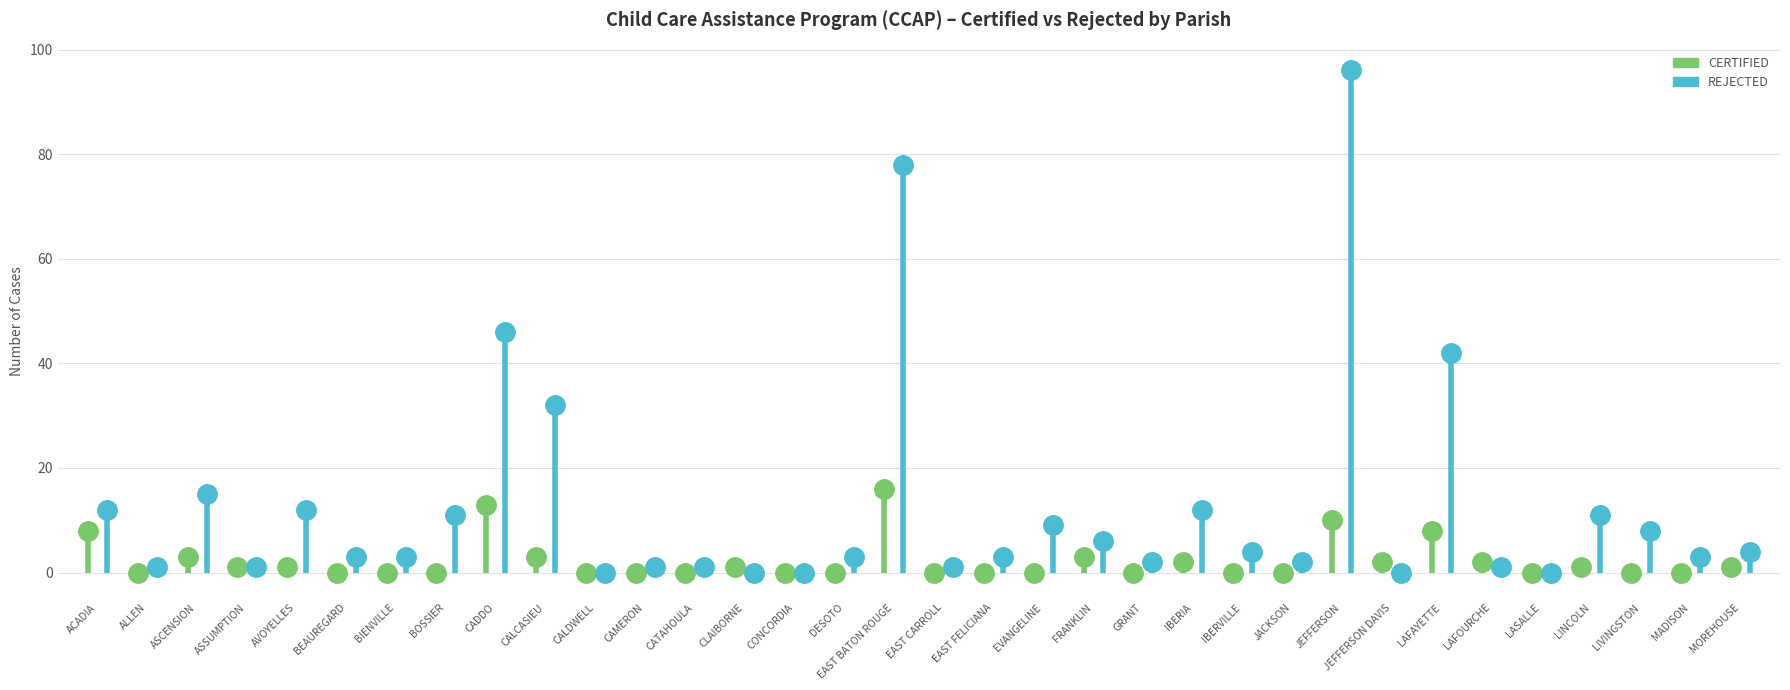

Reading left to right, what are all the values shown in this chart?

CERTIFIED: ACADIA=8	ALLEN=0	ASCENSION=3	ASSUMPTION=1	AVOYELLES=1	BEAUREGARD=0	BIENVILLE=0	BOSSIER=0	CADDO=13	CALCASIEU=3	CALDWELL=0	CAMERON=0	CATAHOULA=0	CLAIBORNE=1	CONCORDIA=0	DESOTO=0	EAST BATON ROUGE=16	EAST CARROLL=0	EAST FELICIANA=0	EVANGELINE=0	FRANKLIN=3	GRANT=0	IBERIA=2	IBERVILLE=0	JACKSON=0	JEFFERSON=10	JEFFERSON DAVIS=2	LAFAYETTE=8	LAFOURCHE=2	LASALLE=0	LINCOLN=1	LIVINGSTON=0	MADISON=0	MOREHOUSE=1
REJECTED: ACADIA=12	ALLEN=1	ASCENSION=15	ASSUMPTION=1	AVOYELLES=12	BEAUREGARD=3	BIENVILLE=3	BOSSIER=11	CADDO=46	CALCASIEU=32	CALDWELL=0	CAMERON=1	CATAHOULA=1	CLAIBORNE=0	CONCORDIA=0	DESOTO=3	EAST BATON ROUGE=78	EAST CARROLL=1	EAST FELICIANA=3	EVANGELINE=9	FRANKLIN=6	GRANT=2	IBERIA=12	IBERVILLE=4	JACKSON=2	JEFFERSON=96	JEFFERSON DAVIS=0	LAFAYETTE=42	LAFOURCHE=1	LASALLE=0	LINCOLN=11	LIVINGSTON=8	MADISON=3	MOREHOUSE=4